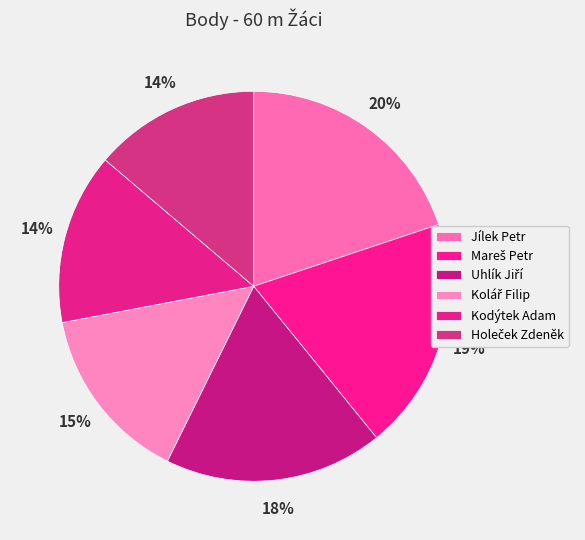

How many slices are in this pie chart?

6